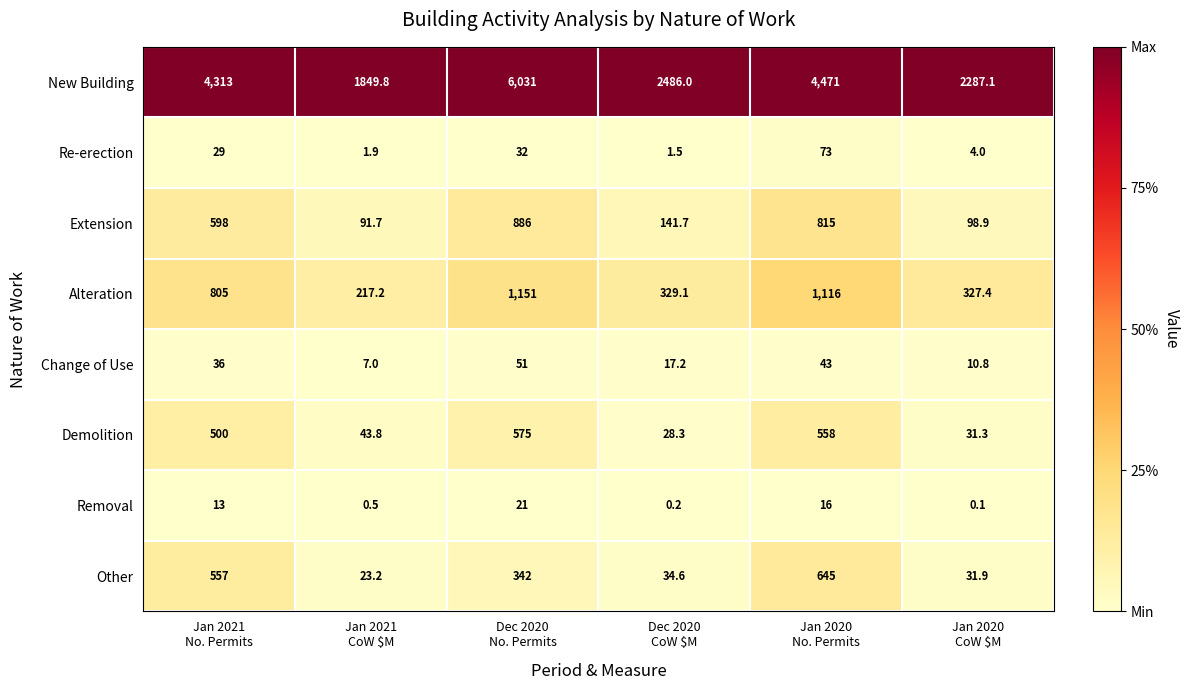

Which series changed the most between Dec 2020
No. Permits and Jan 2020
CoW $M?

New Building